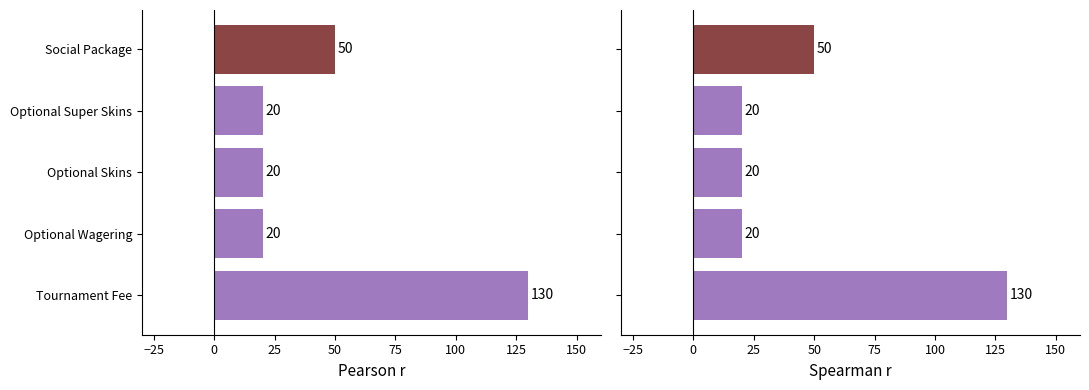

What position from the left is Social Package?

5